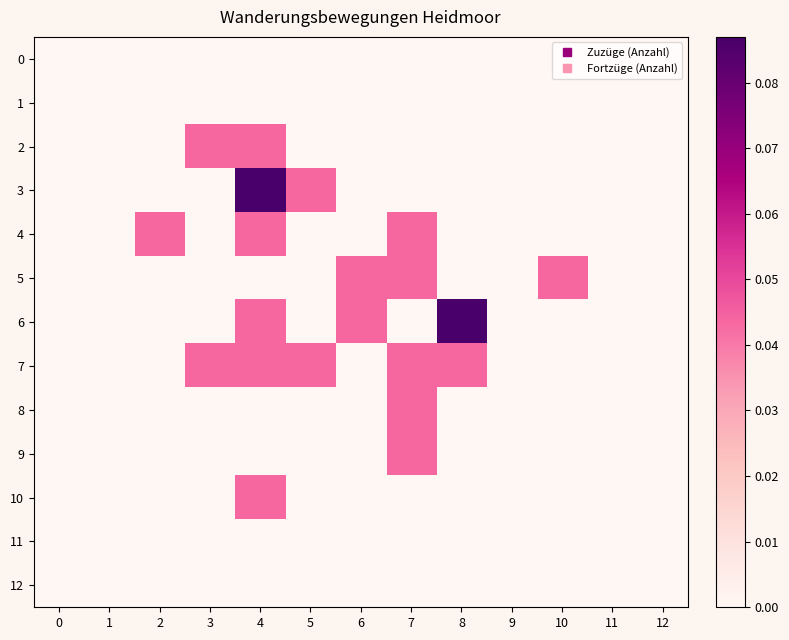

What is the total value across all series at 8?

0.1